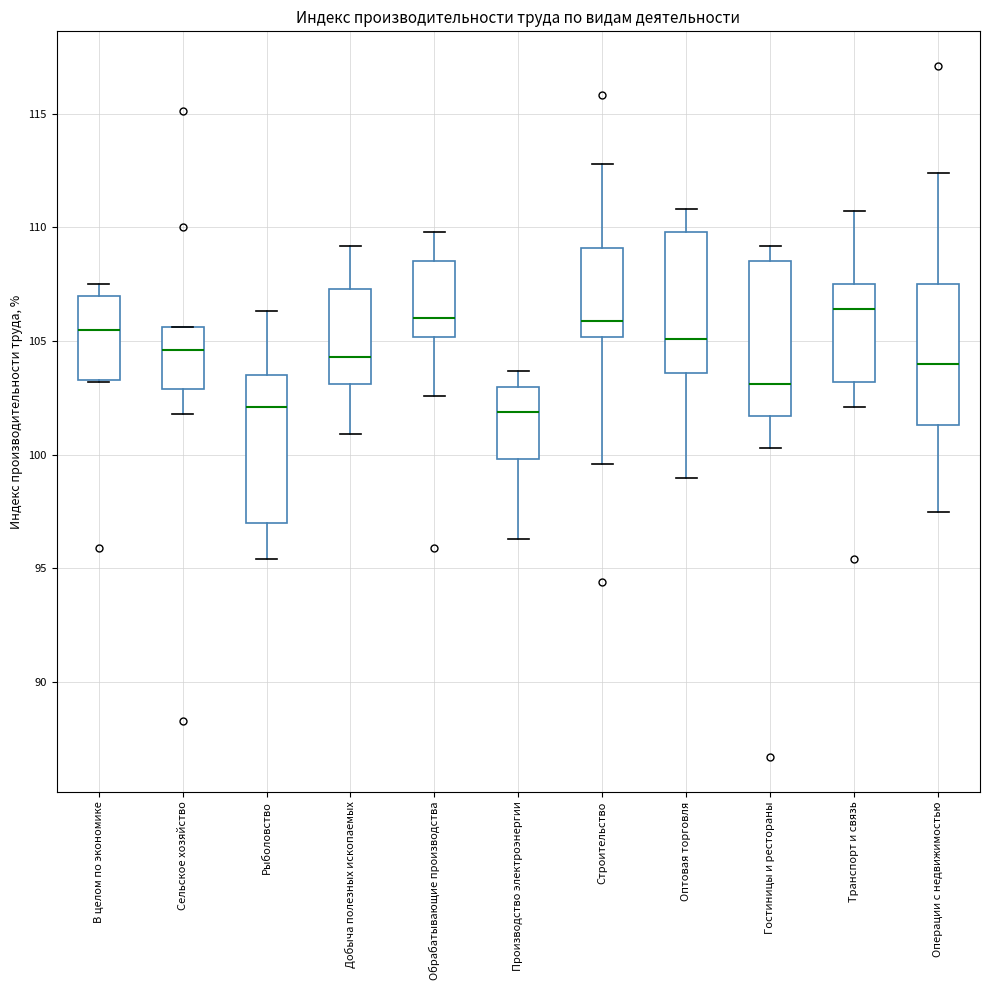

Reading left to right, transcribe this box plot: for each box, give where its median line is, the range the box spans, and where its two whiskers end, as read against the y-axis. The values are not printed on the chart, so give them approximately, as read against the axis.

В целом по экономике: median 105.5, box 103.5 to 107.0, whiskers 103.0 to 107.5
Сельское хозяйство: median 104.5, box 103.0 to 105.5, whiskers 102.0 to 105.5
Рыболовство: median 102.0, box 97.0 to 103.5, whiskers 95.5 to 106.5
Добыча полезных ископаемых: median 104.5, box 103.0 to 107.5, whiskers 101.0 to 109.0
Обрабатывающие производства: median 106.0, box 105.0 to 108.5, whiskers 102.5 to 110.0
Производство электроэнергии: median 102.0, box 100.0 to 103.0, whiskers 96.5 to 103.5
Строительство: median 106.0, box 105.0 to 109.0, whiskers 99.5 to 113.0
Оптовая торговля: median 105.0, box 103.5 to 110.0, whiskers 99.0 to 111.0
Гостиницы и рестораны: median 103.0, box 101.5 to 108.5, whiskers 100.5 to 109.0
Транспорт и связь: median 106.5, box 103.0 to 107.5, whiskers 102.0 to 110.5
Операции с недвижимостью: median 104.0, box 101.5 to 107.5, whiskers 97.5 to 112.5